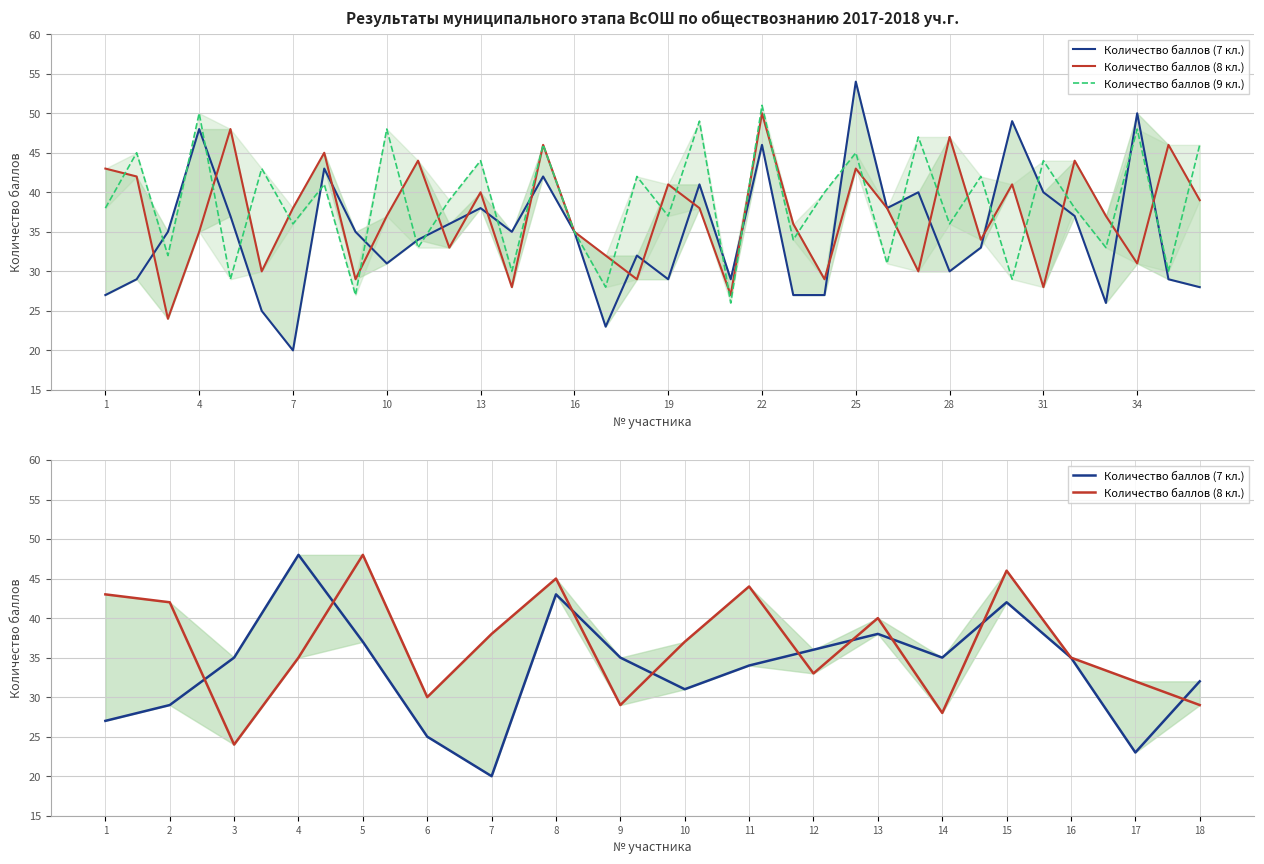

Rank the categories by Количество баллов (9 кл.) value from lowest to highest.

21, 9, 17, 5, 30, 14, 35, 26, 3, 11, 33, 23, 16, 7, 28, 19, 1, 32, 12, 24, 8, 18, 29, 6, 13, 31, 2, 25, 15, 36, 27, 10, 34, 20, 4, 22